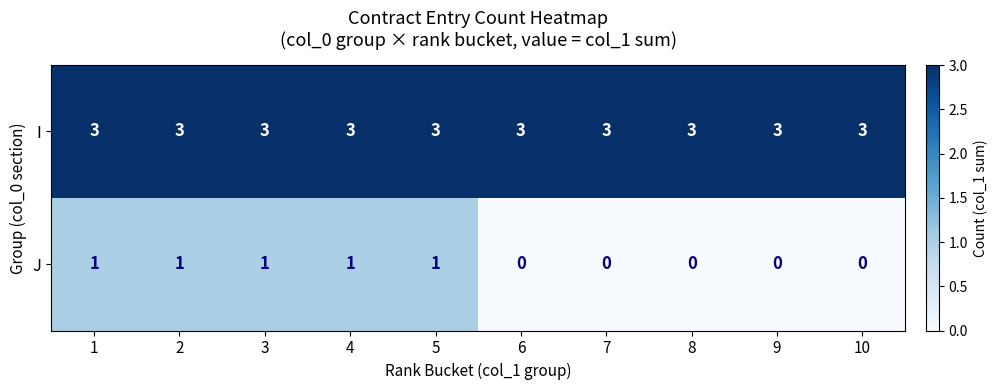

True or false: J has a value of 0 at 10.

True